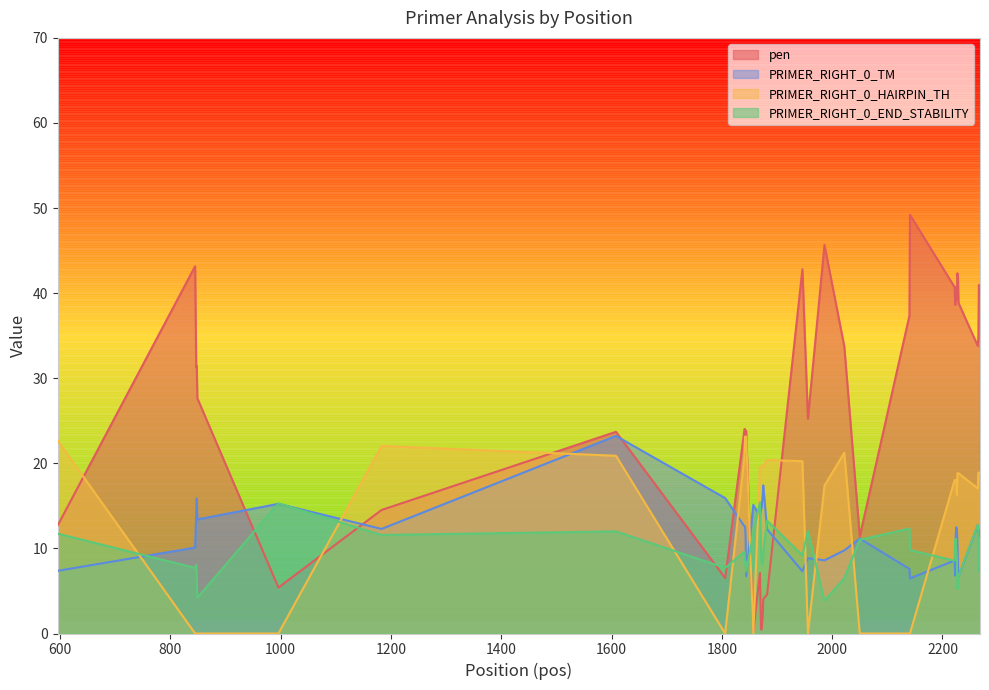

What is the difference between the PRIMER_RIGHT_0_TM values at 2226 and 1874?

3.9